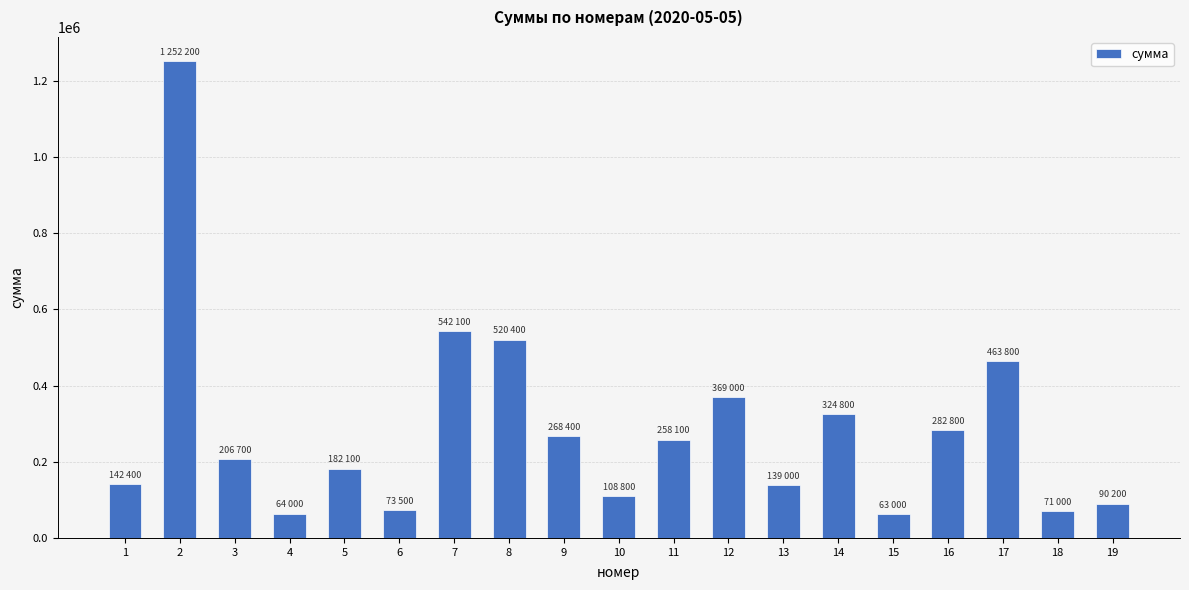

The value at 10 is 108800. True or false?

True